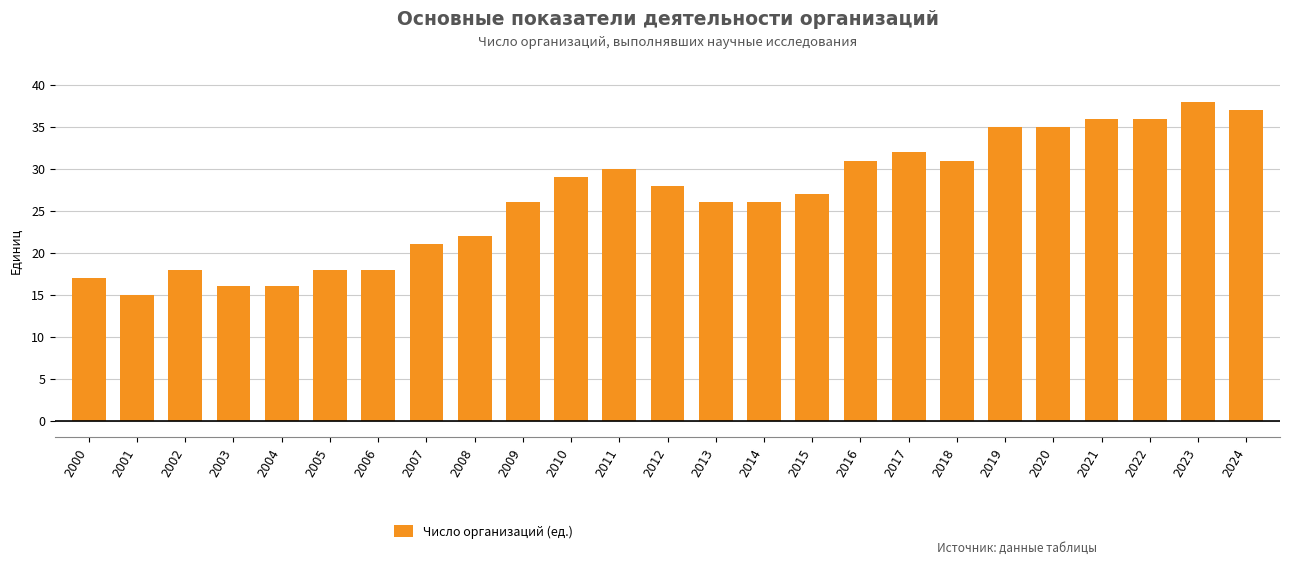

What is the maximum value shown in the chart?

38